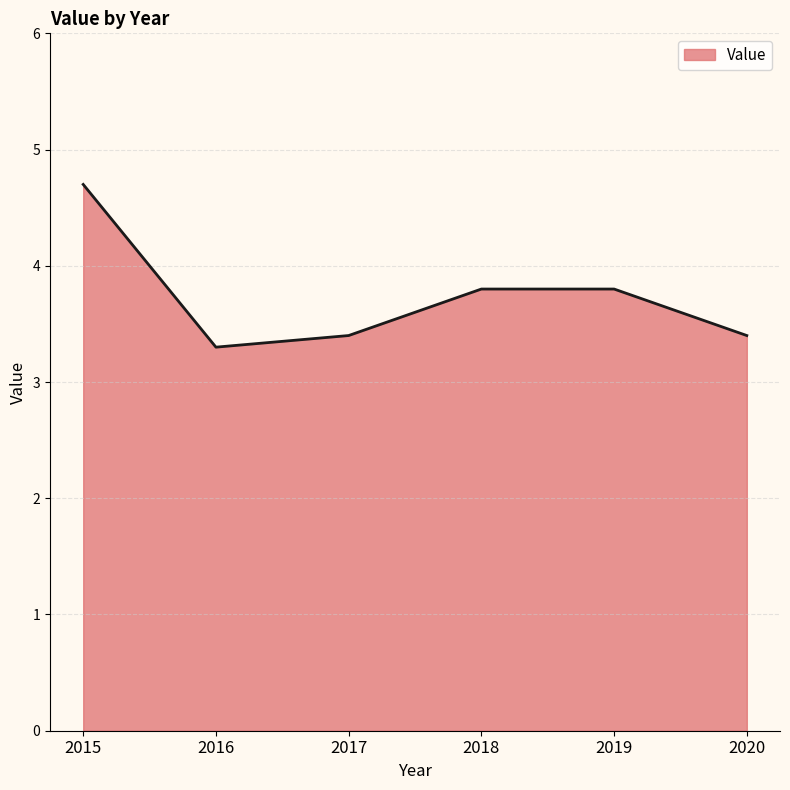

How many interior local valleys (lower than both neighbors) does the data have?

1